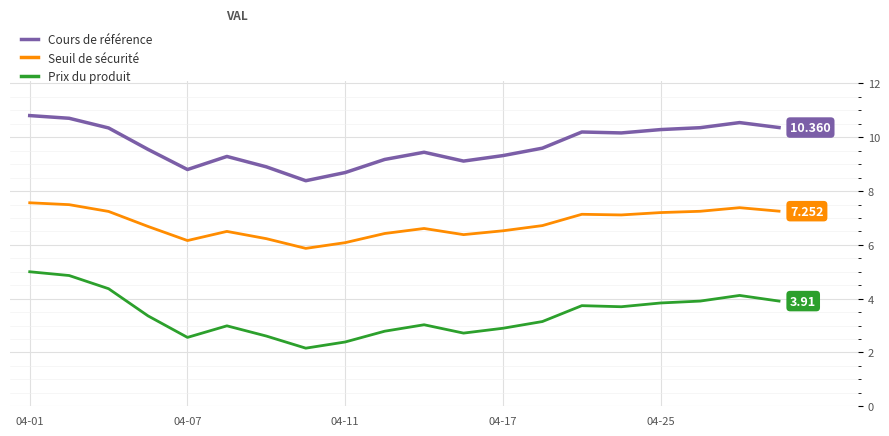

List the series in order of their overall mean, lowest first.

Prix du produit, Seuil de sécurité, Cours de référence